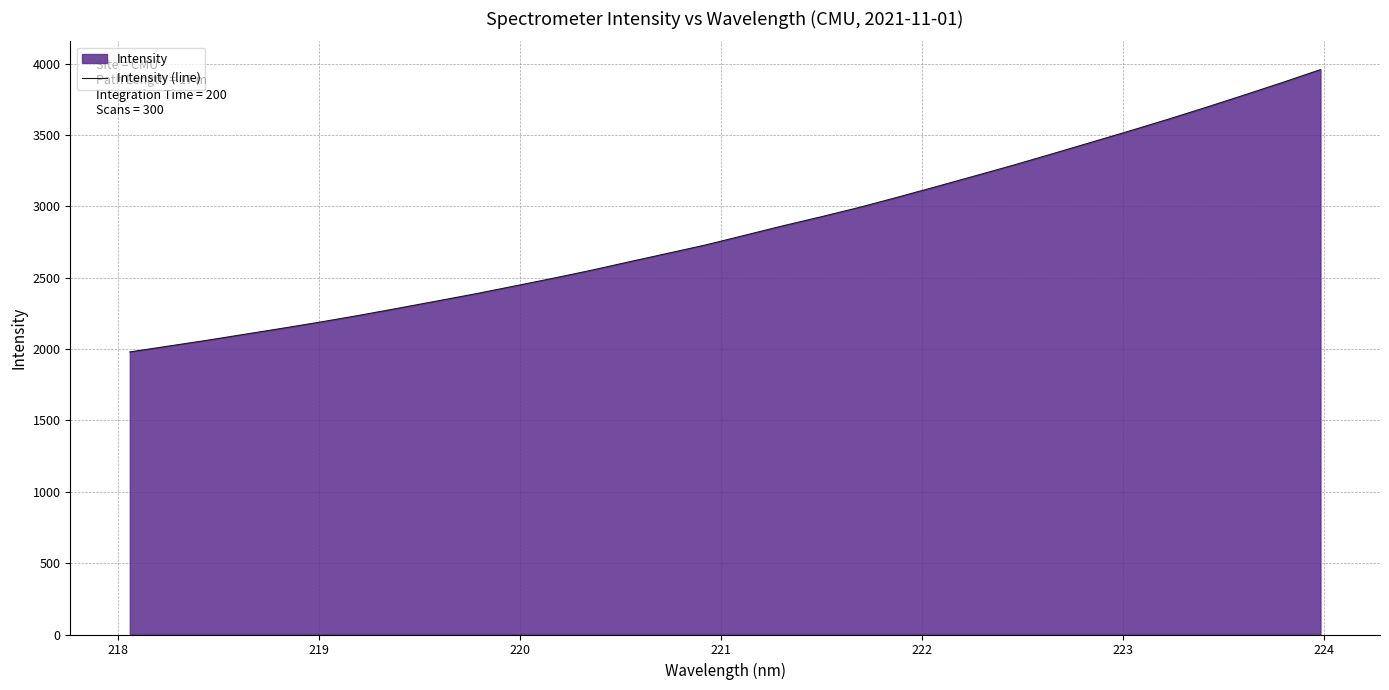

What is the maximum value shown in the chart?

3958.6